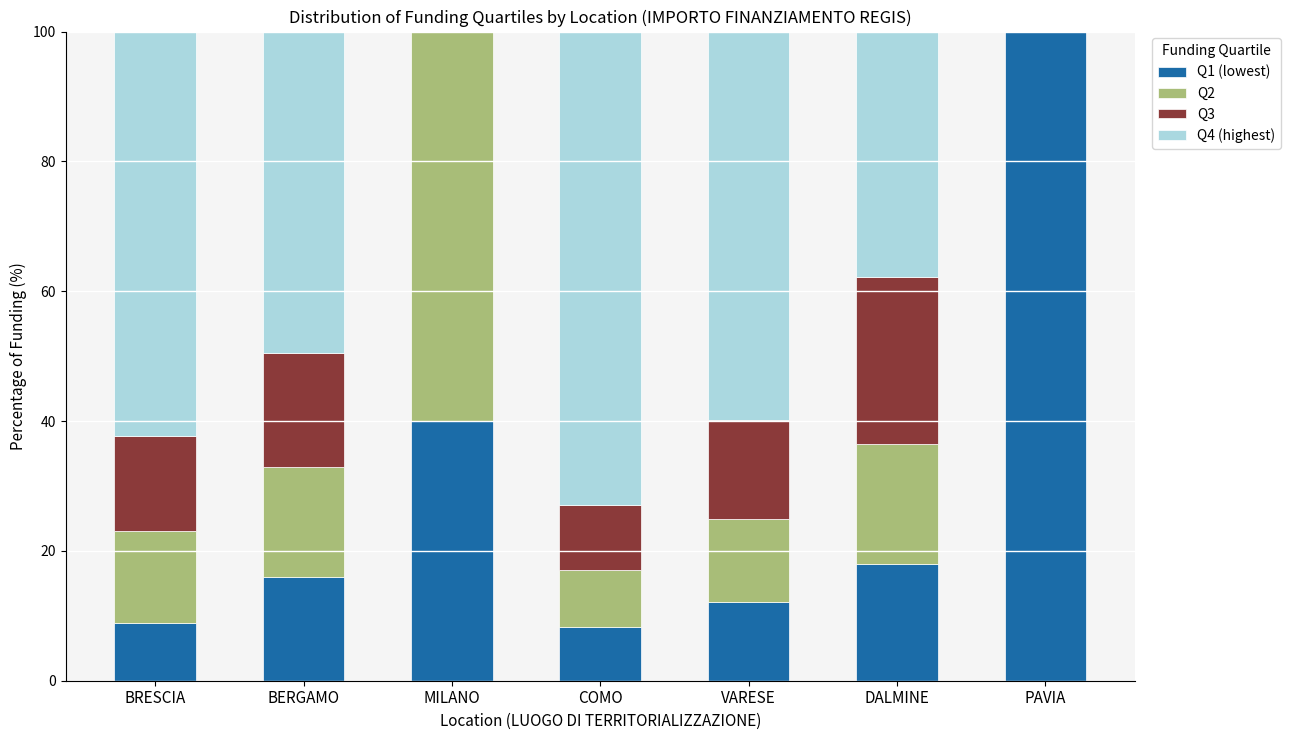

What is the total value across all series at BRESCIA?

100.0